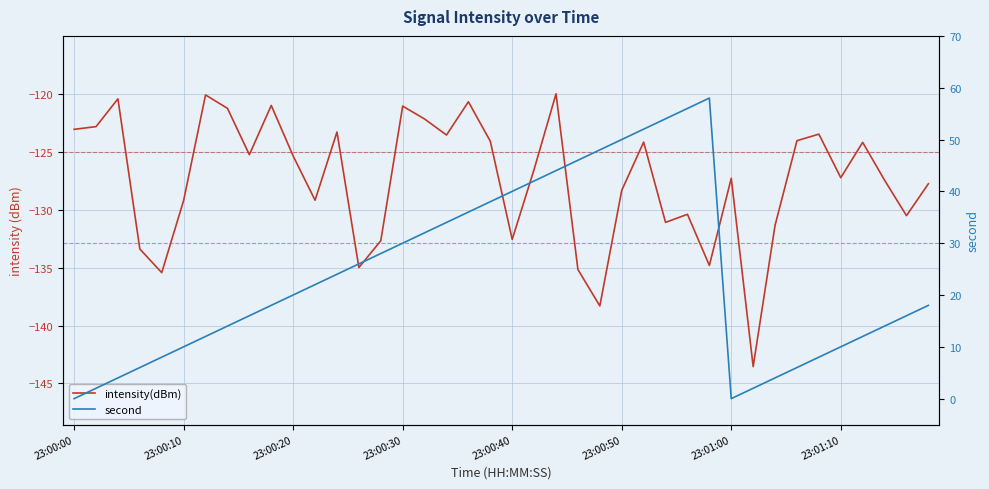

Rank the series by their average value, from highest to lowest.

second, intensity(dBm)